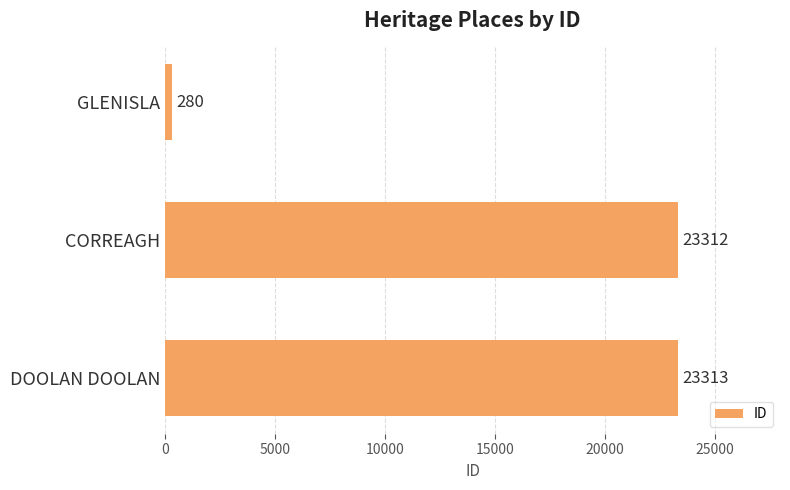

True or false: the data shows 23313 at DOOLAN DOOLAN.

True